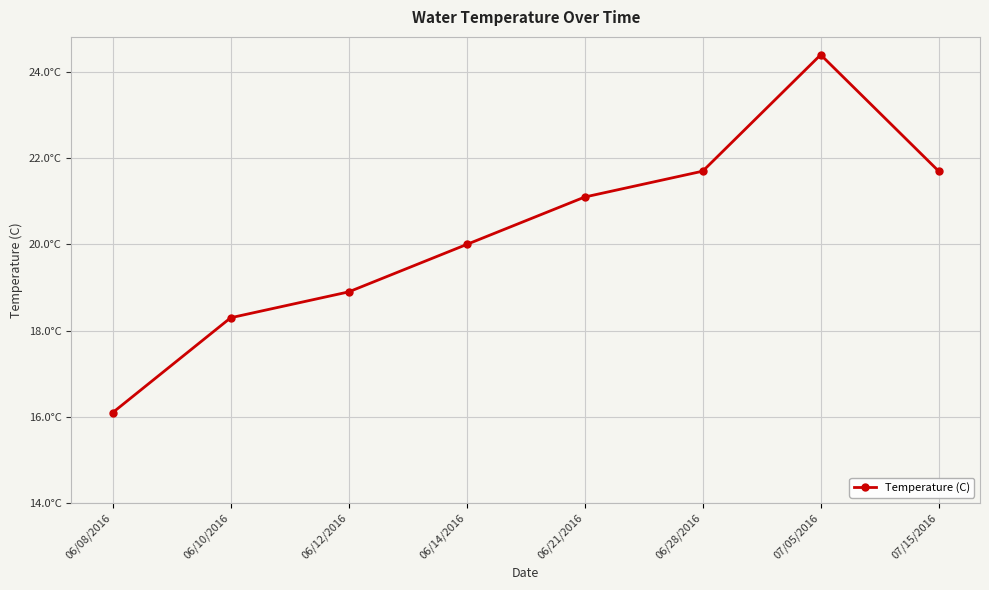

Does the chart have visible grid lines?

Yes